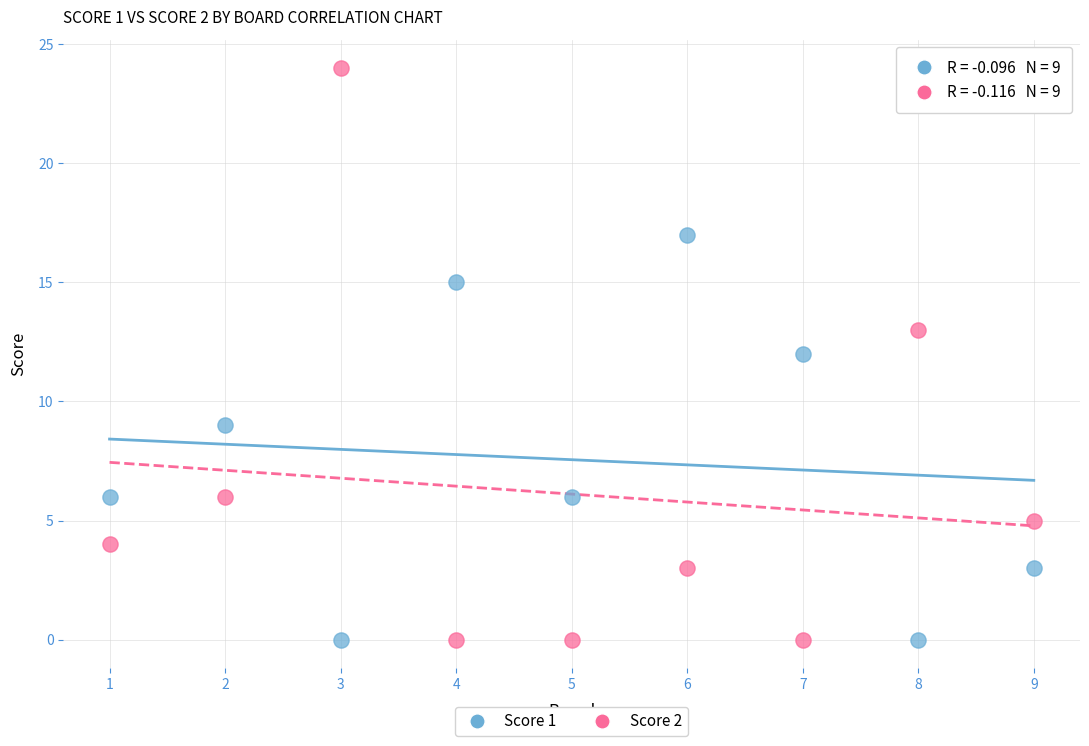

Across all data points, what is the range of X values (max minus min)?

8